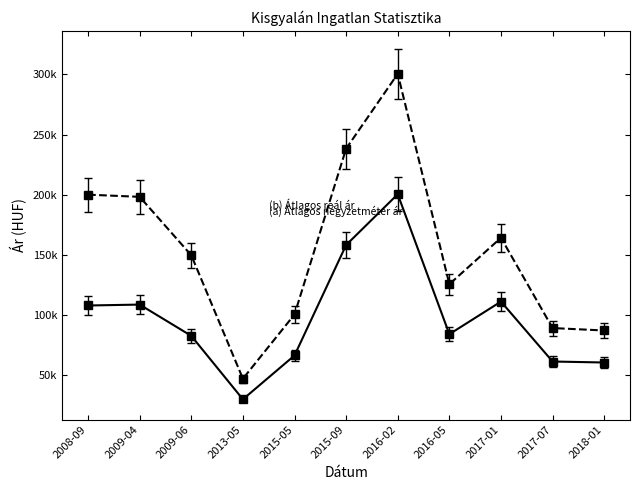

Is this an area chart (filled region under the line)?

No